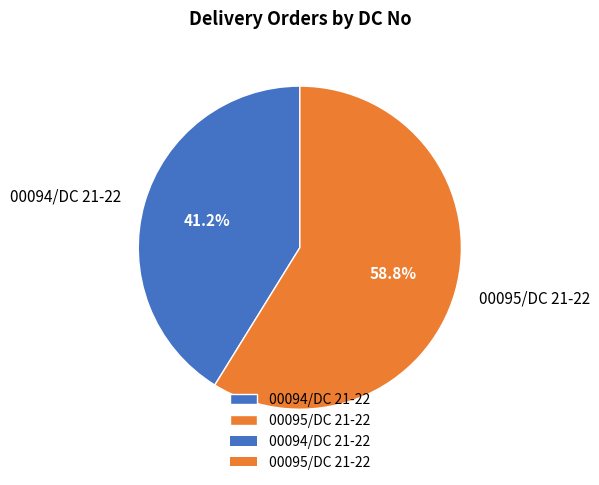

True or false: 00095/DC 21-22 accounts for 59% of the total.

True